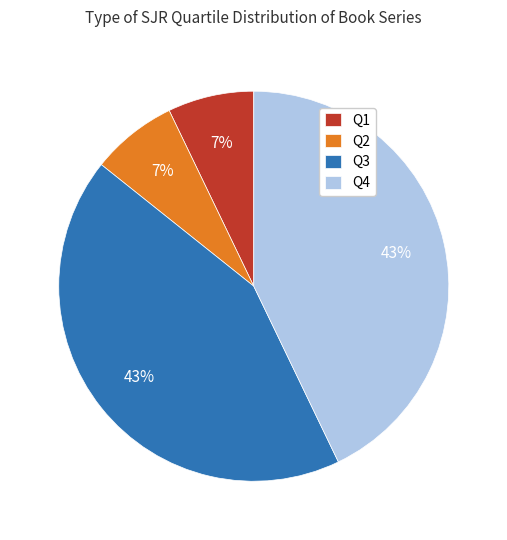

To the nearest percent, what is the average slice percentage?

25%